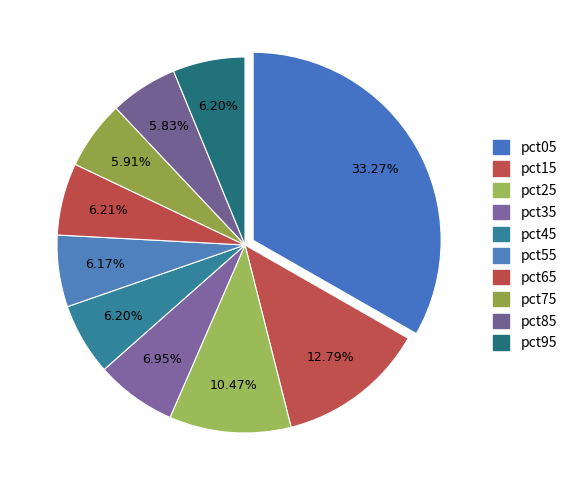

Count the number of slices in the pie.

10